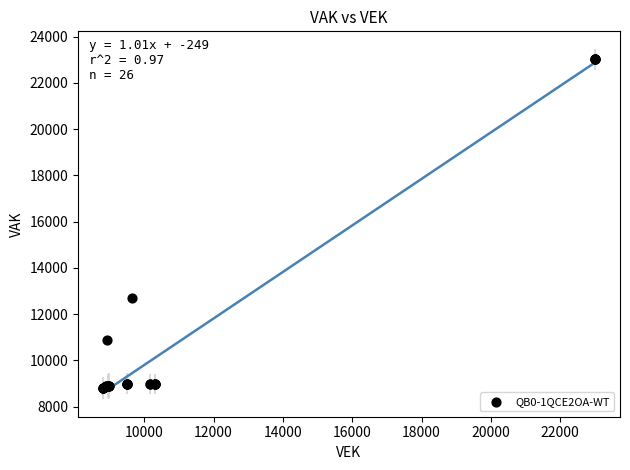

What Y value in the scatter plot is closest to 15907?

12683